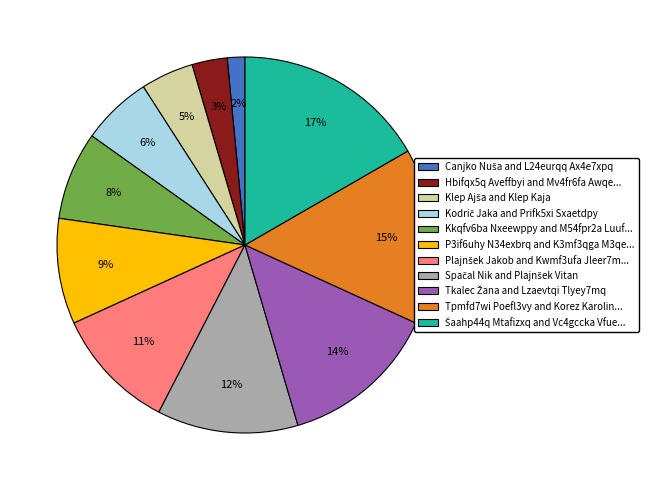

Count the number of slices in the pie.

11